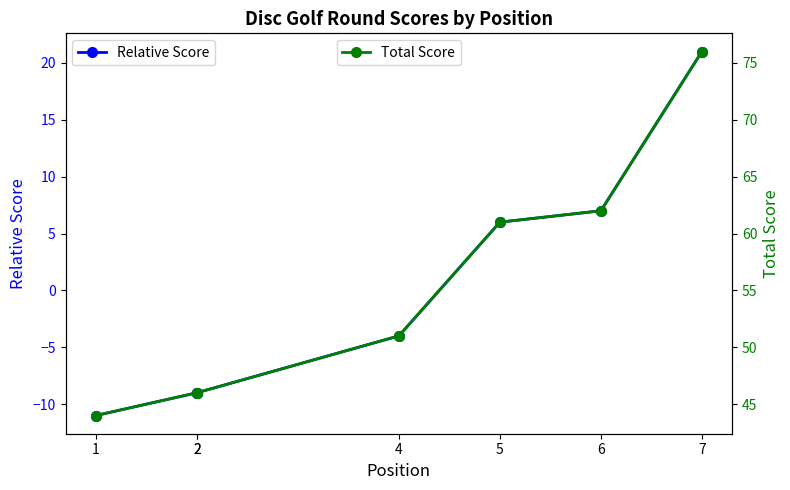

True or false: Relative Score has more than 2 points higher than both neighbors.

False